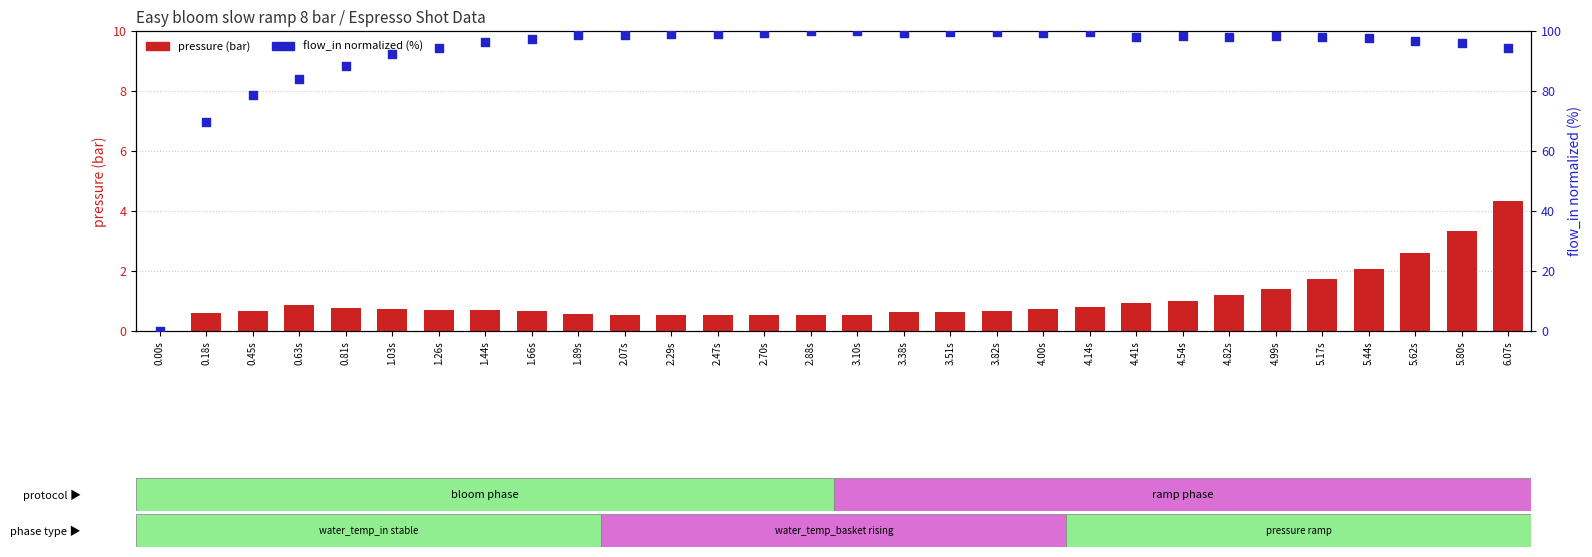

What is the total value across all series at 3.82s?

100.2